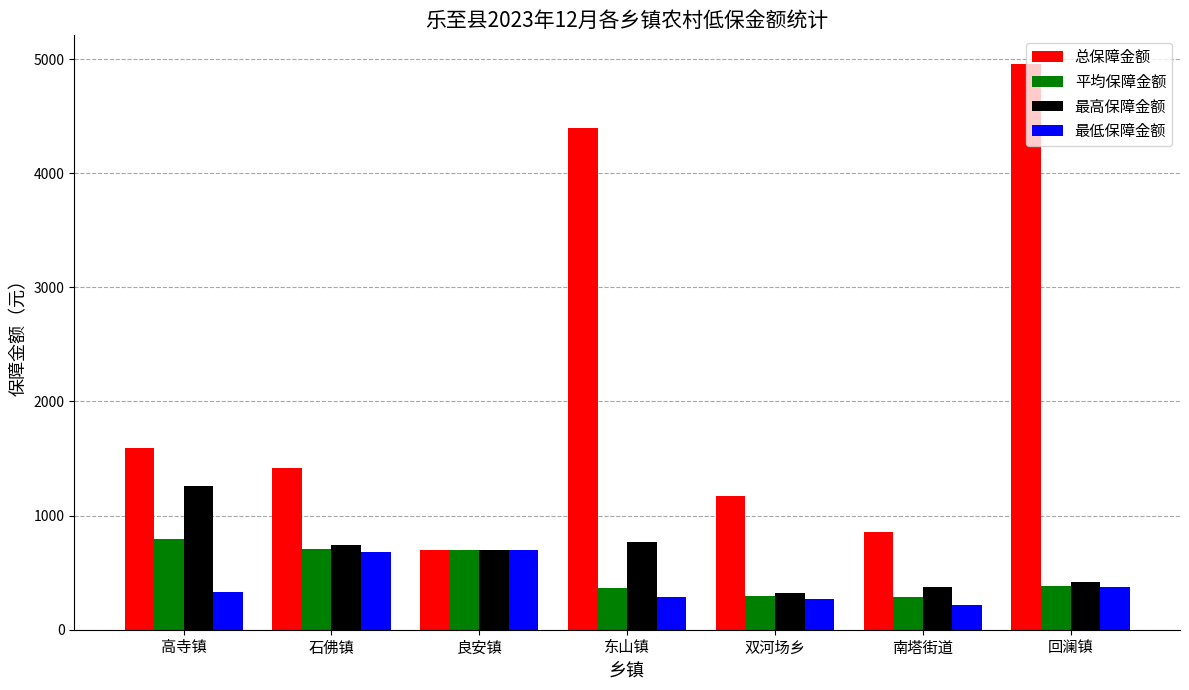

What is the value of the 最低保障金额 bar at the 2nd from the left?

680